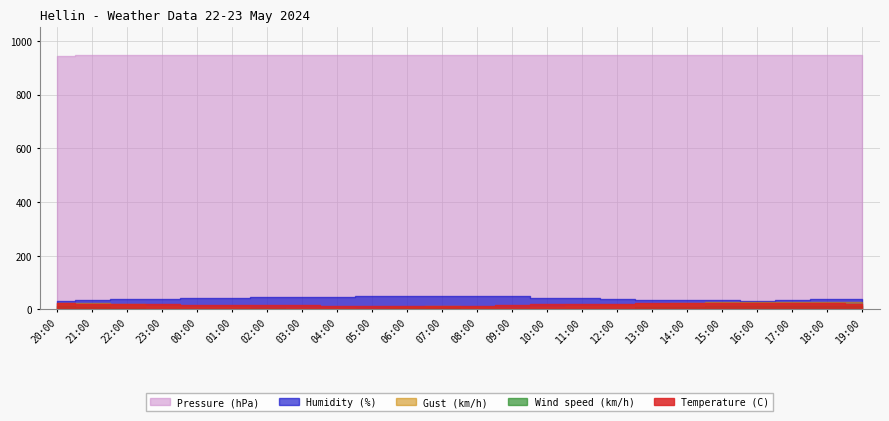

At which label does Temperature (C) reach its peak?

17:00